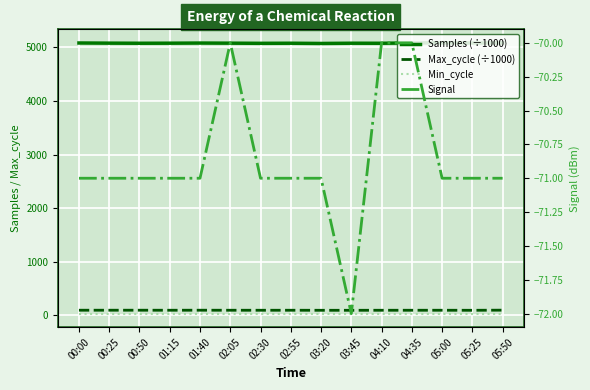

What is the approximate value of Max_cycle (÷1000) at 00:00?

90.4